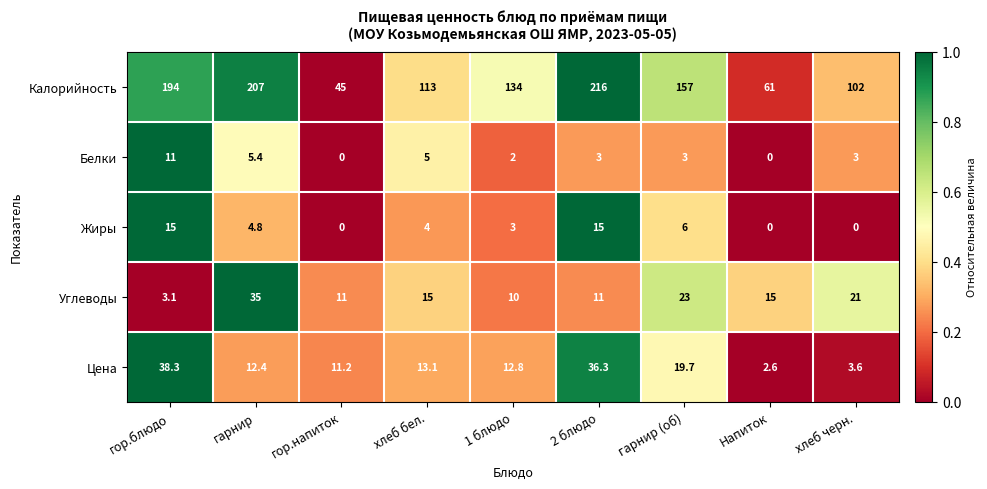

At how many categories does at least one series exceed 0?

9